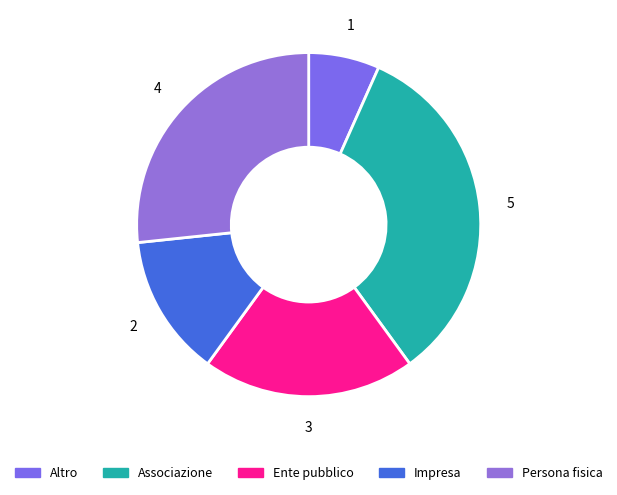

Which slice is the smallest?

Altro